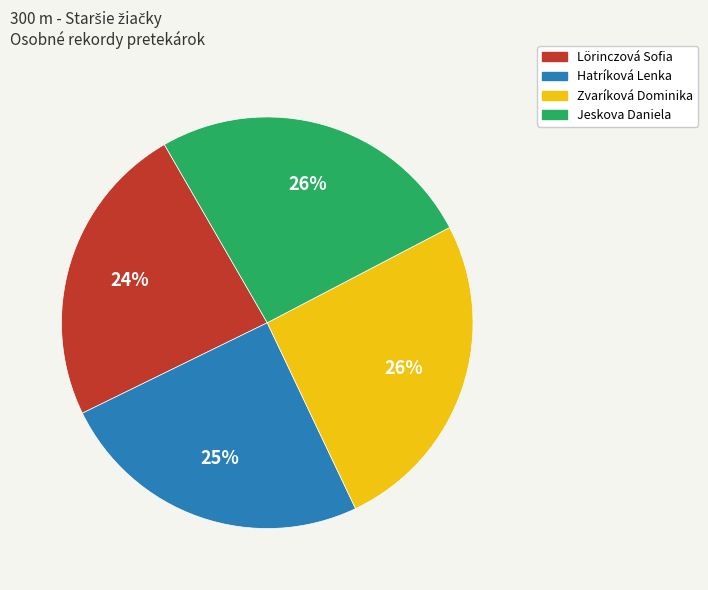

Which slice is the smallest?

Lörinczová Sofia